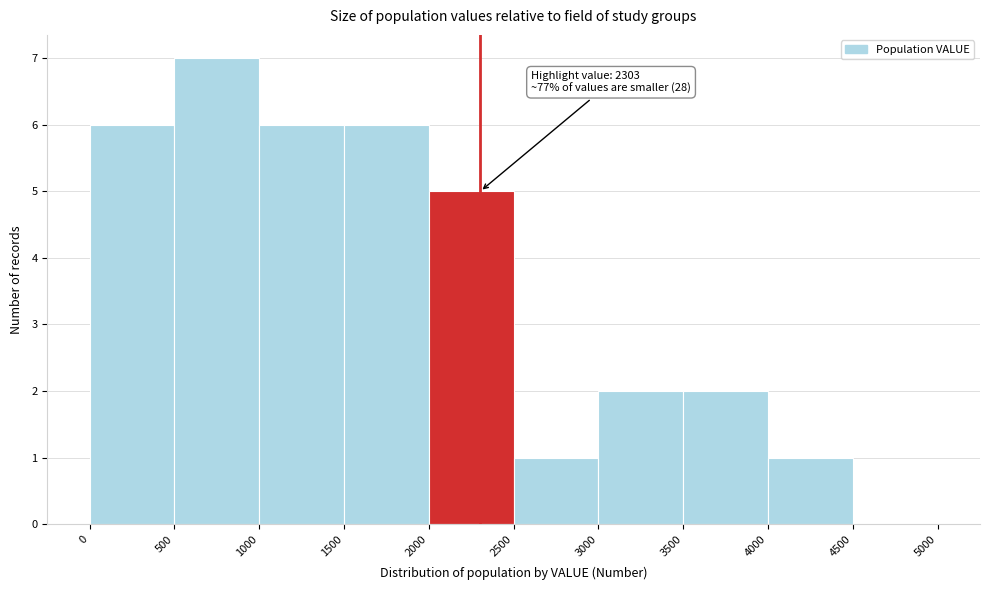

Which range on the x-axis has the tallest bar?

500 to 1000